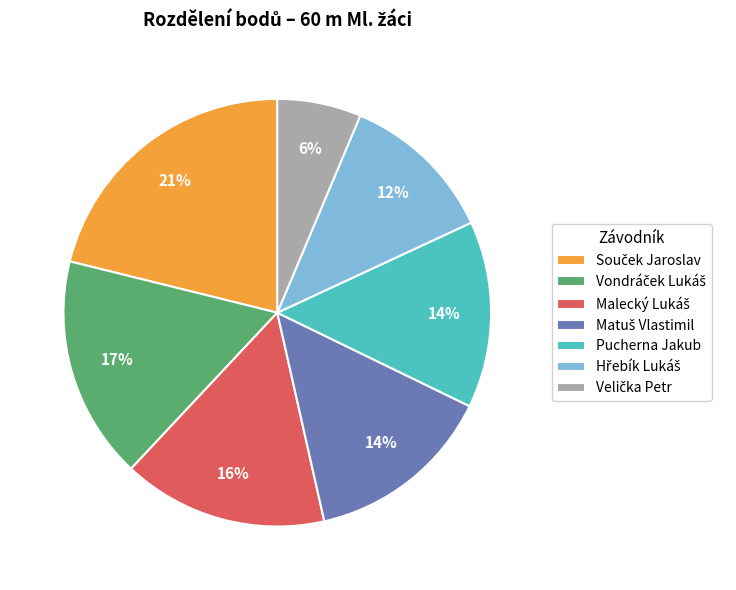

Does Pucherna Jakub account for over 50% of the chart?

No